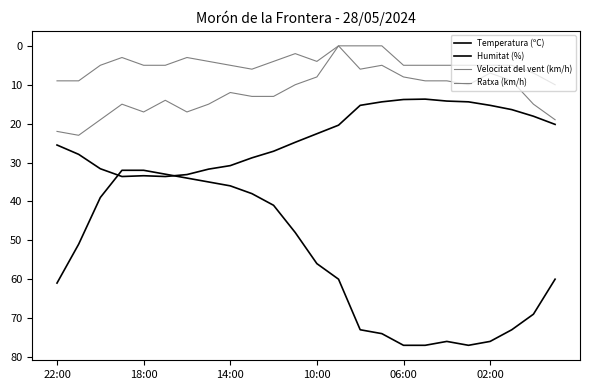

What is the difference between the maximum and minimum values in the Humitat (%) series?

45.0